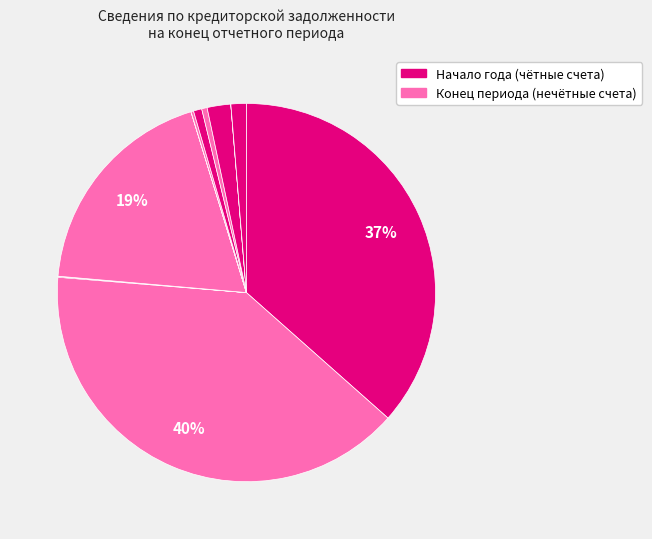

To the nearest percent, what is the average slice percentage?

8%